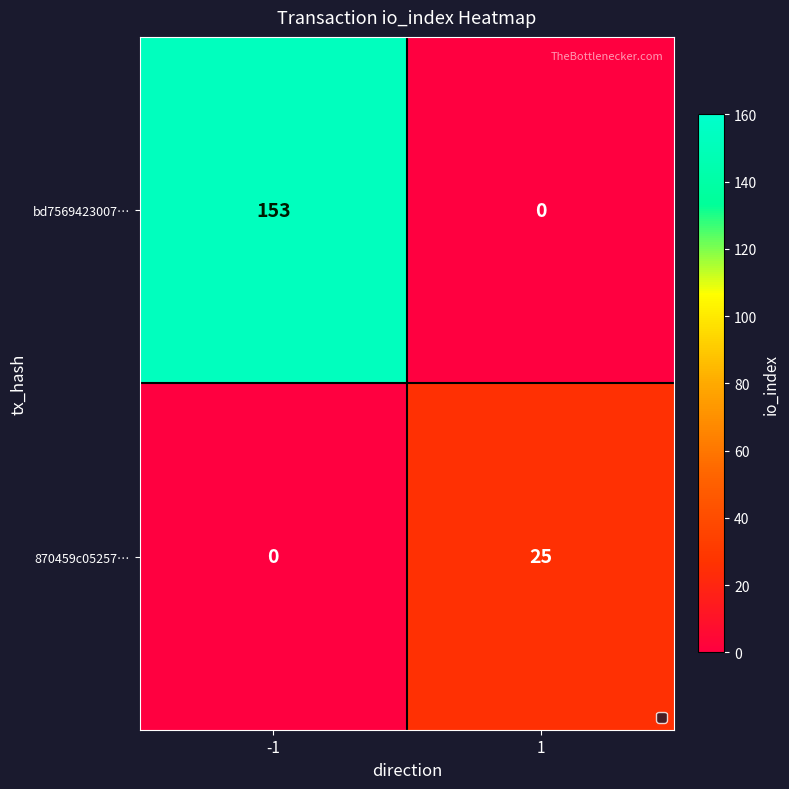

What is the difference between the highest and lowest values at -1?

153